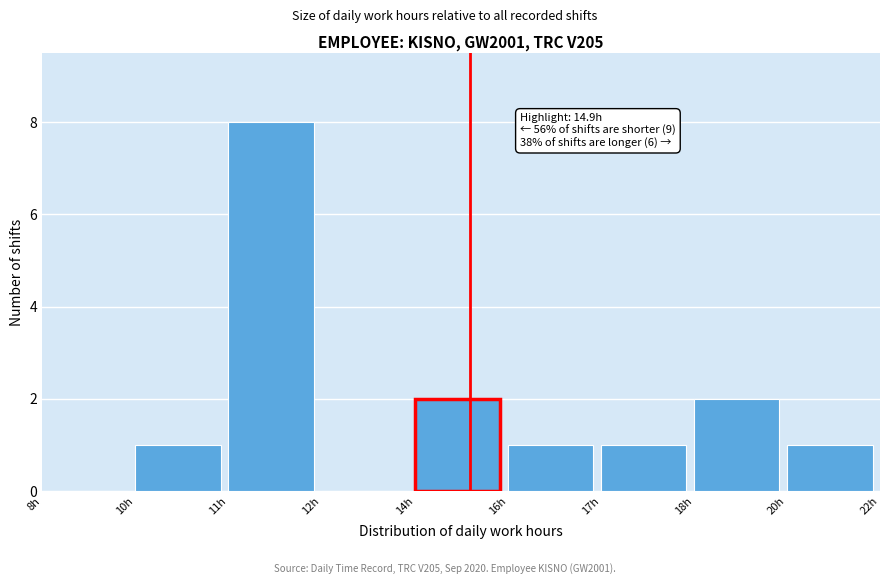

Reading right to left, list all the values displayed in this chart.

20h=1	18h=2	17h=1	16h=1	14h=2	12h=0	11h=8	10h=1	8h=0